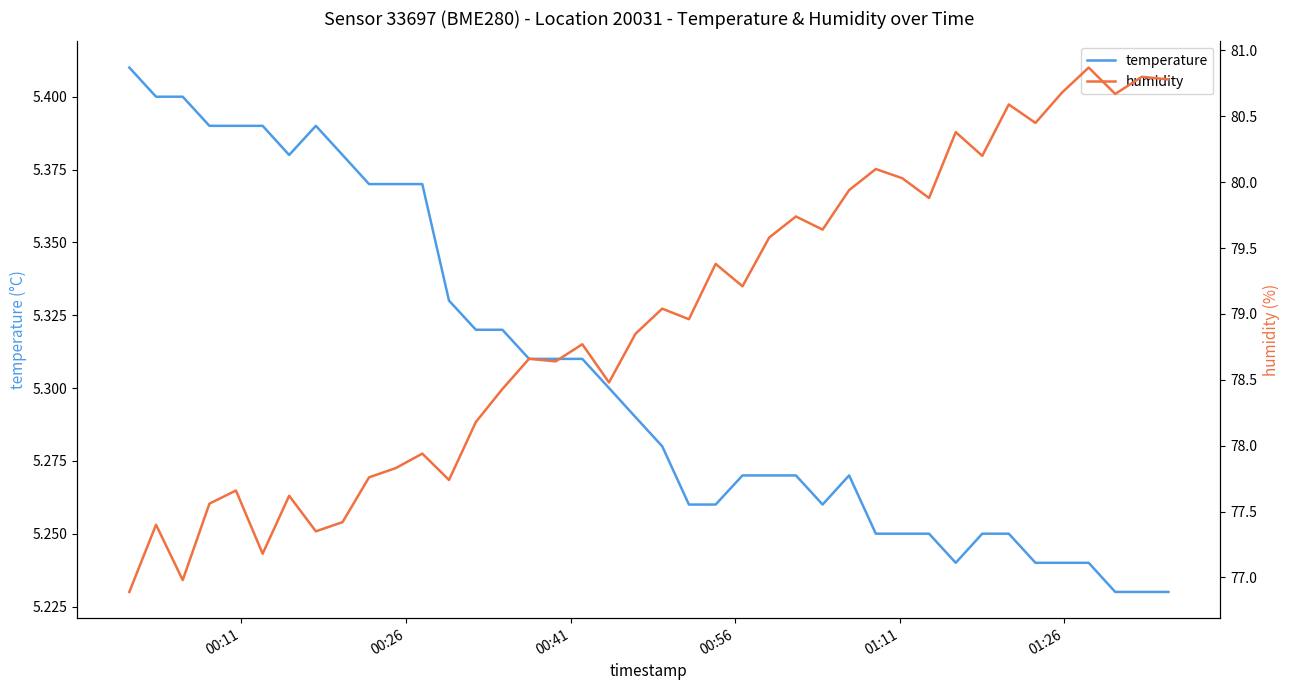

Which series has the largest total across all categories?

humidity